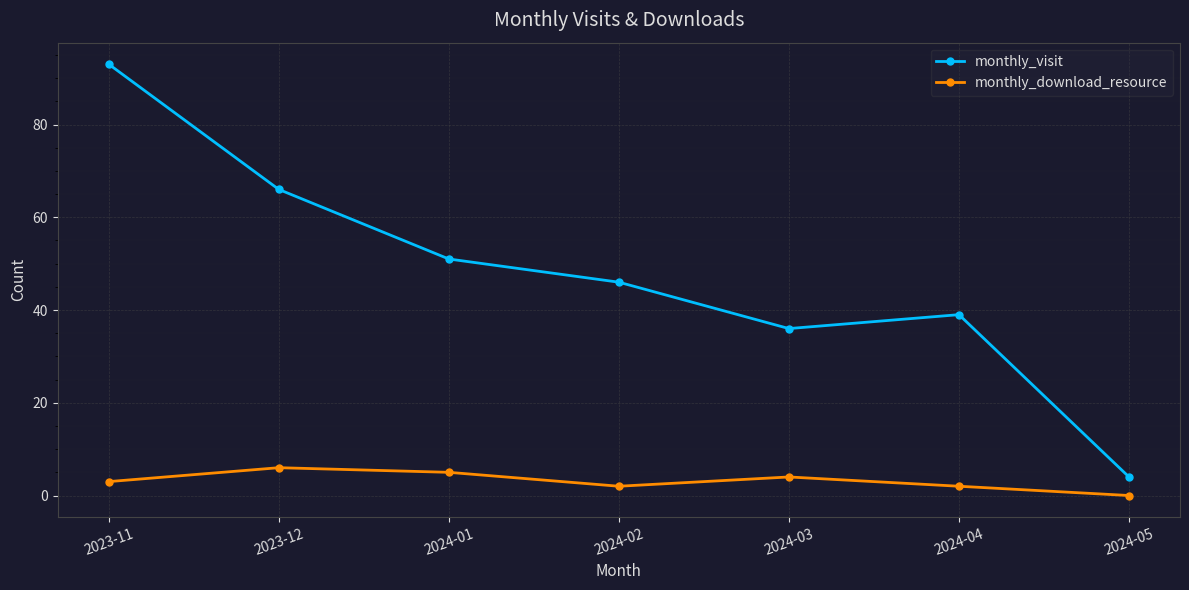

Which series changed the most between 2024-01 and 2024-05?

monthly_visit